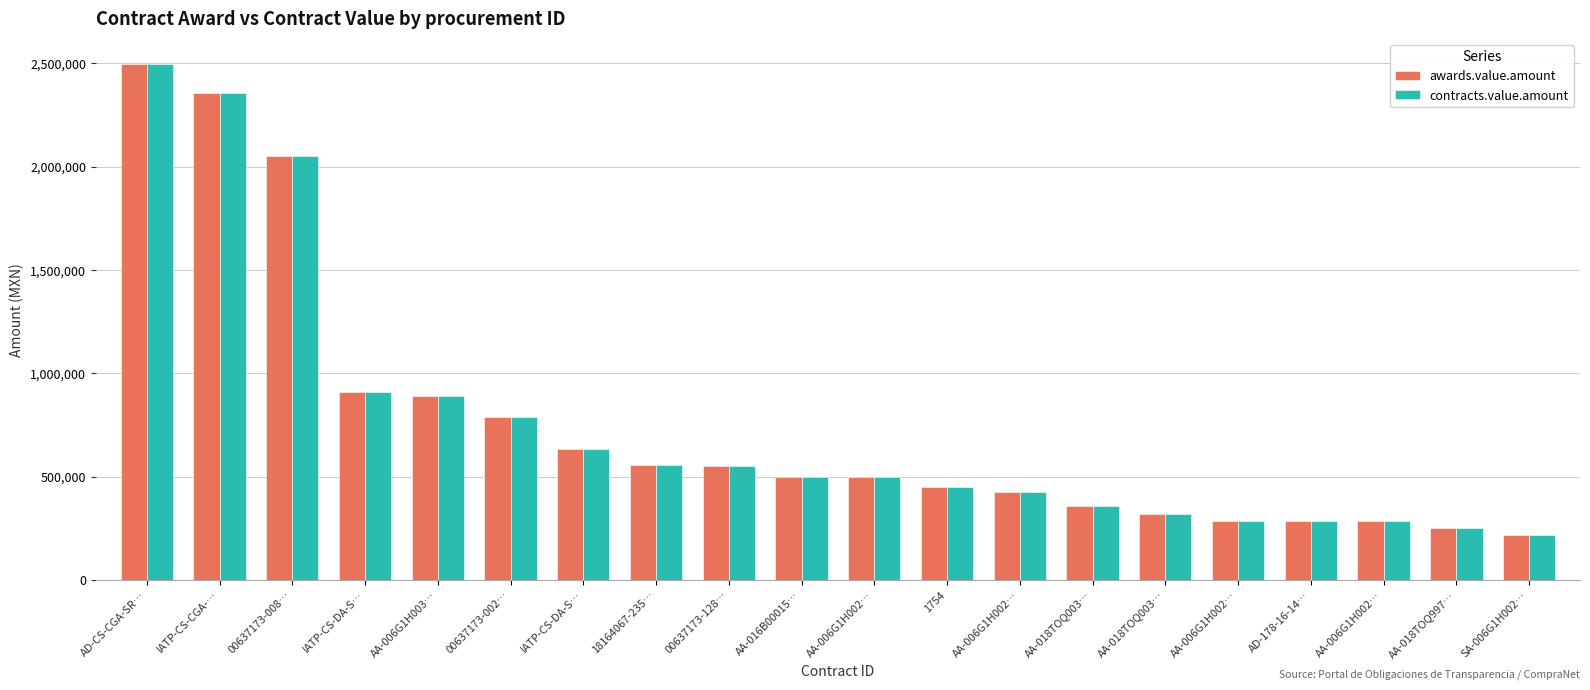

What is the difference between the maximum and minimum values in the contracts.value.amount series?

2278720.0